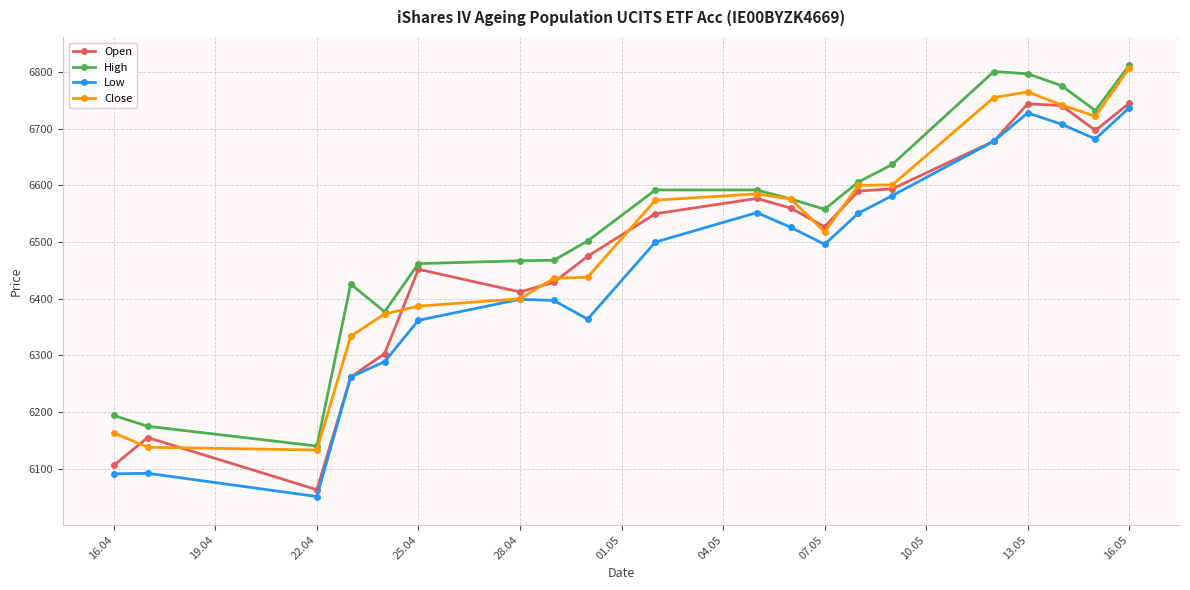

What is the minimum value shown in the chart?

6051